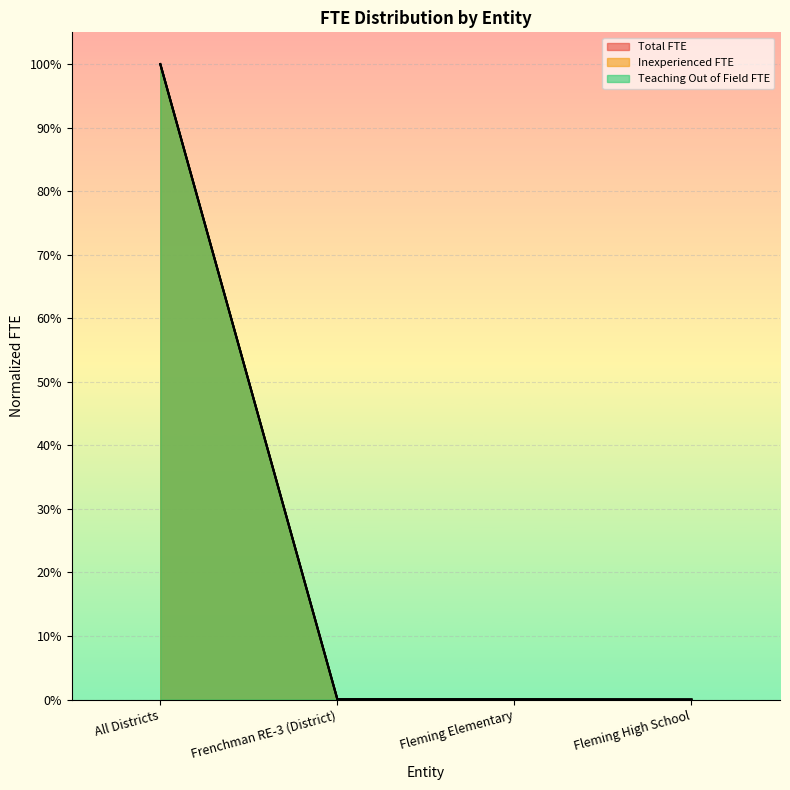

The Total FTE series shows 1.0 at All Districts. True or false?

True